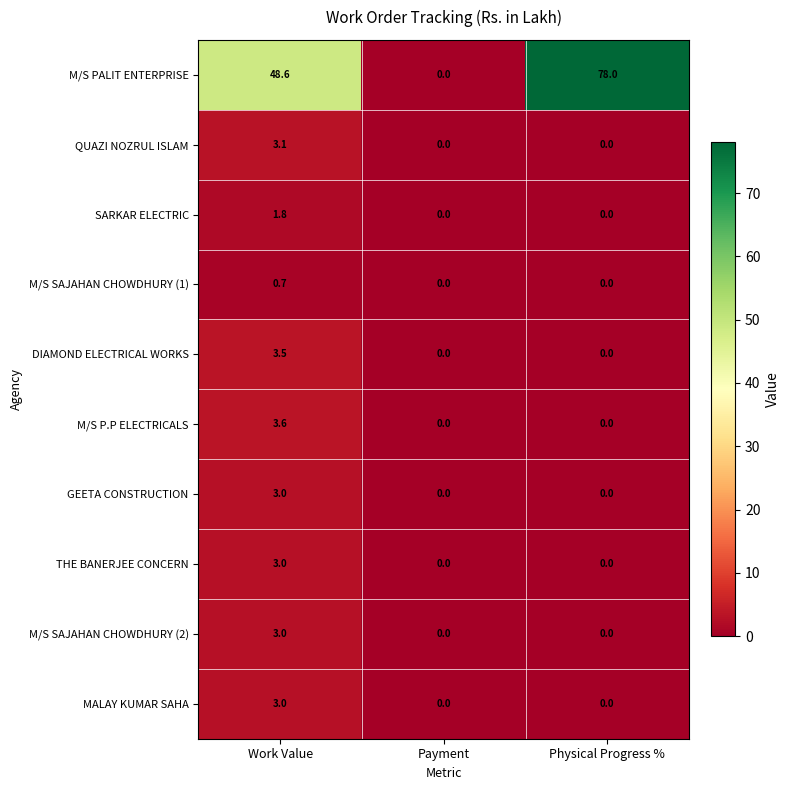

At which category does the chart reach its peak across all series?

Physical Progress %